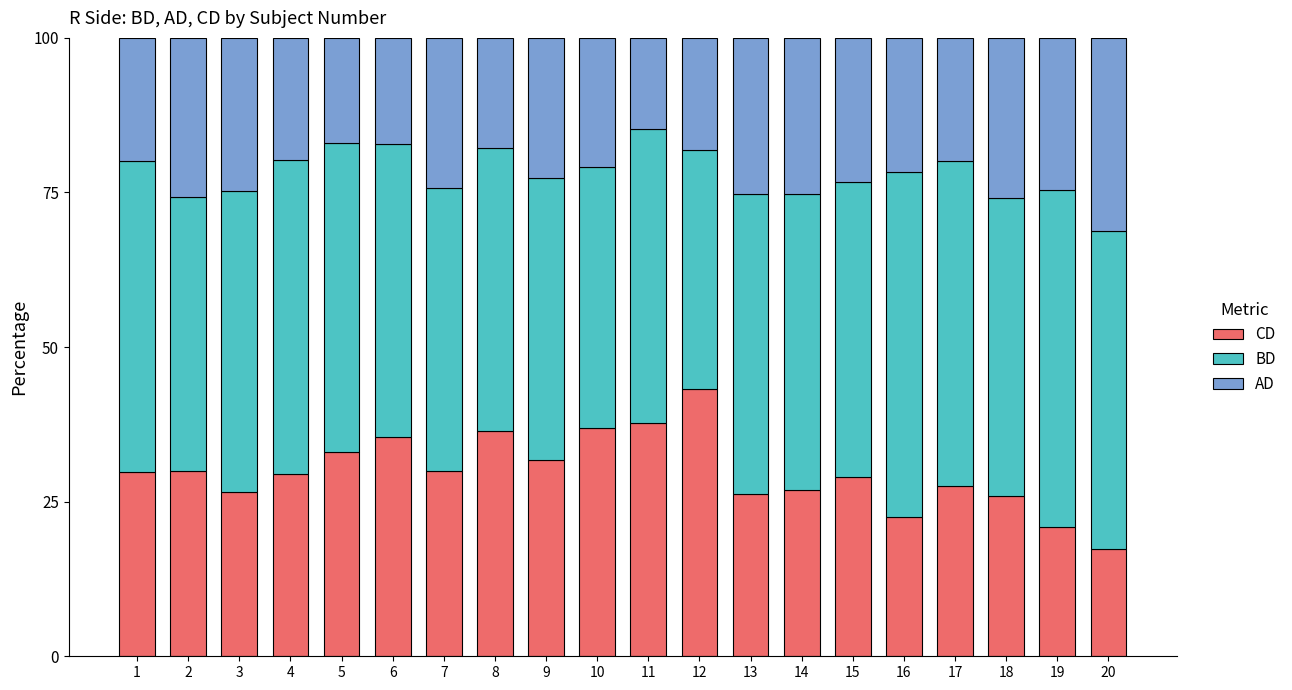

How many data points does each series have?

20